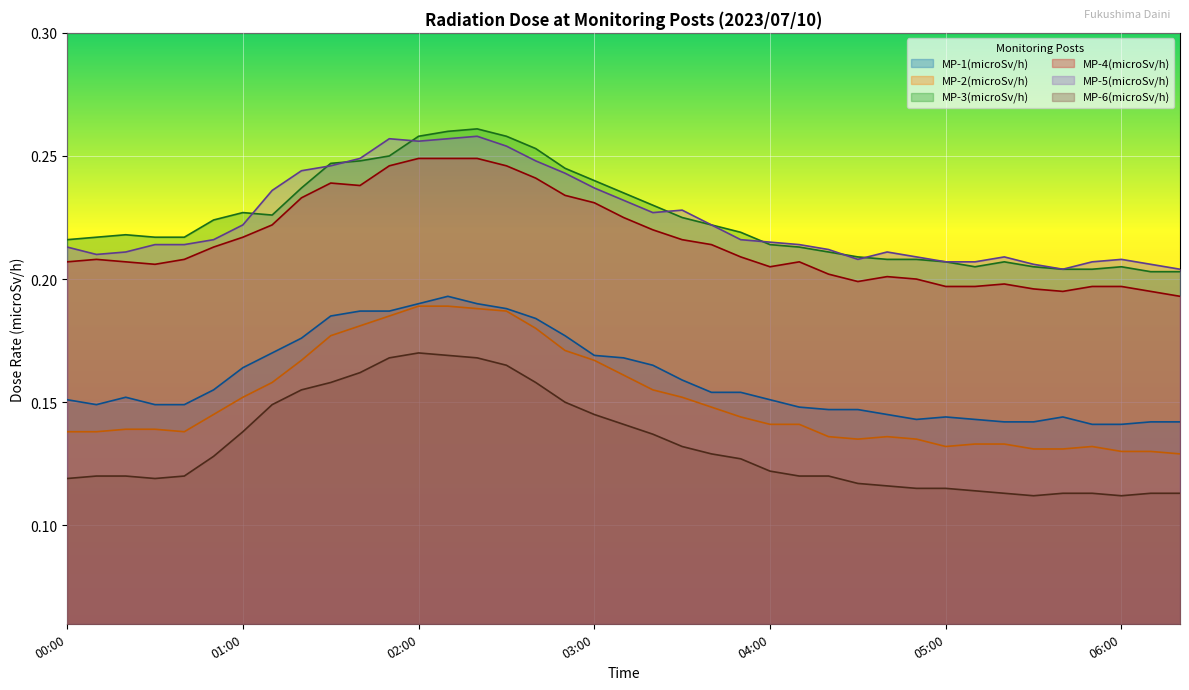

True or false: MP-4(microSv/h) and MP-2(microSv/h) cross at least once.

False